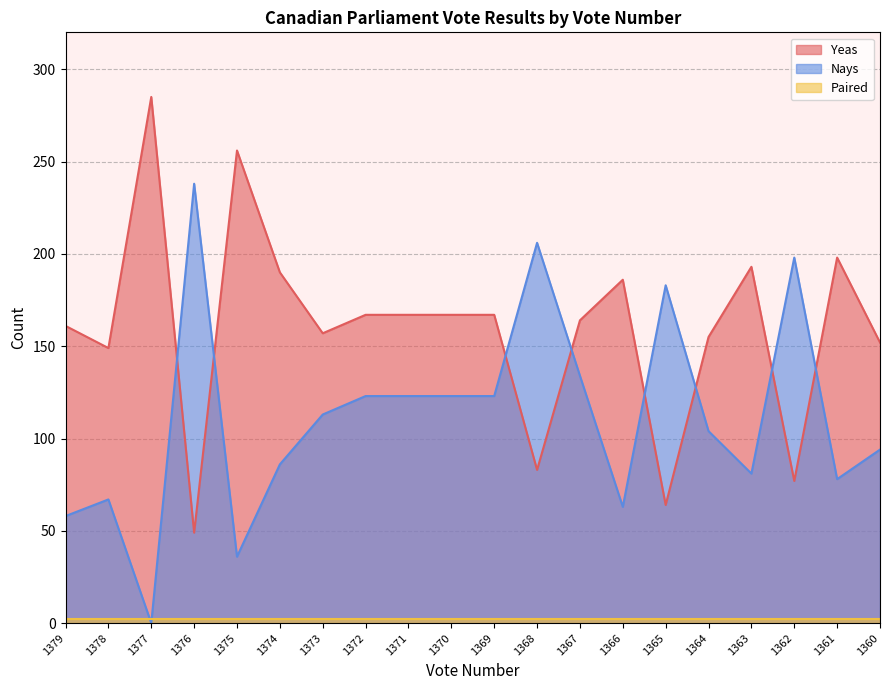

How many values in the Nays series are below 113?

10